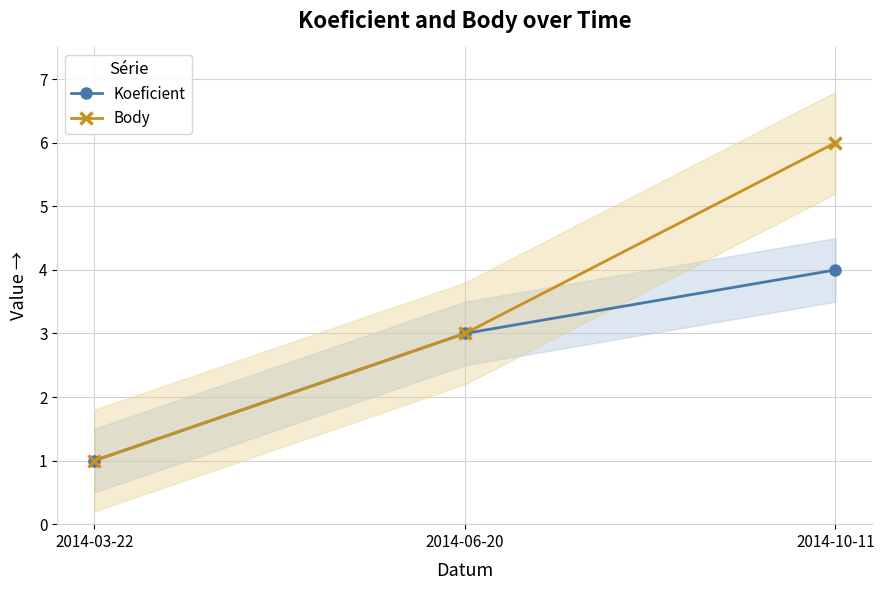

How many lines are shown in the chart?

2